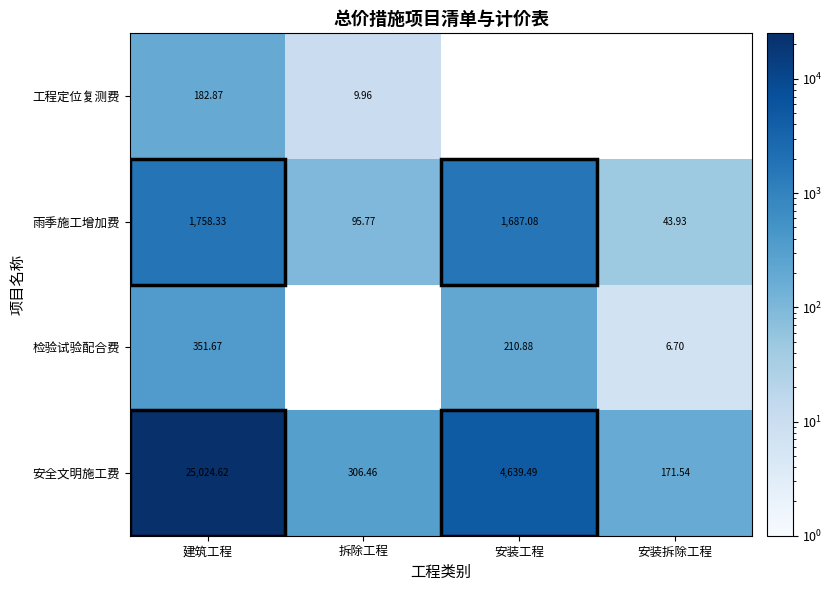

Rank the categories by 安全文明施工费 value from highest to lowest.

建筑工程, 安装工程, 拆除工程, 安装拆除工程